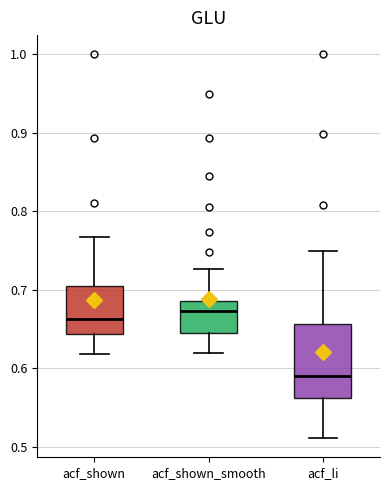

Reading left to right, transcribe this box plot: for each box, give where its median line is, the range the box spans, and where its two whiskers end, as read against the y-axis. The values are not printed on the chart, so give them approximately, as read against the axis.

acf_shown: median 0.66, box 0.64 to 0.70, whiskers 0.62 to 0.77
acf_shown_smooth: median 0.67, box 0.64 to 0.69, whiskers 0.62 to 0.73
acf_li: median 0.59, box 0.56 to 0.66, whiskers 0.51 to 0.75